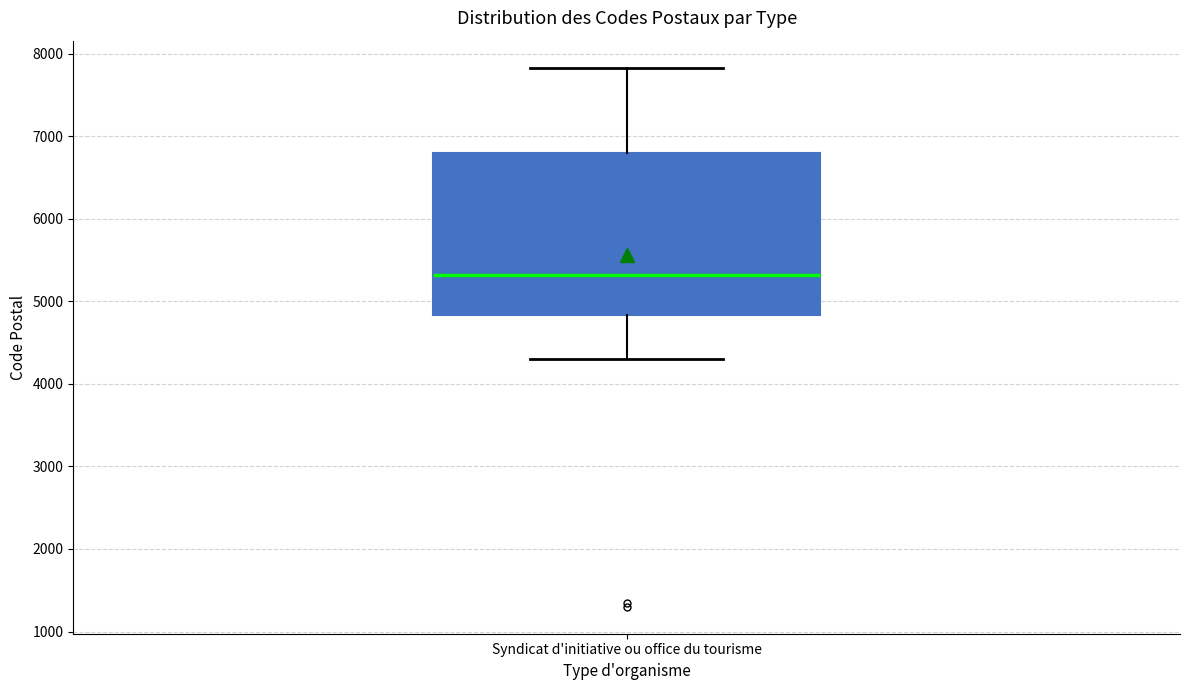

Transcribe this box plot: give where the median line is, the range the box spans, and where the two whiskers end, as read against the y-axis. The values are not printed on the chart, so give them approximately, as read against the axis.

median 5300, box 4800 to 6800, whiskers 4300 to 7800